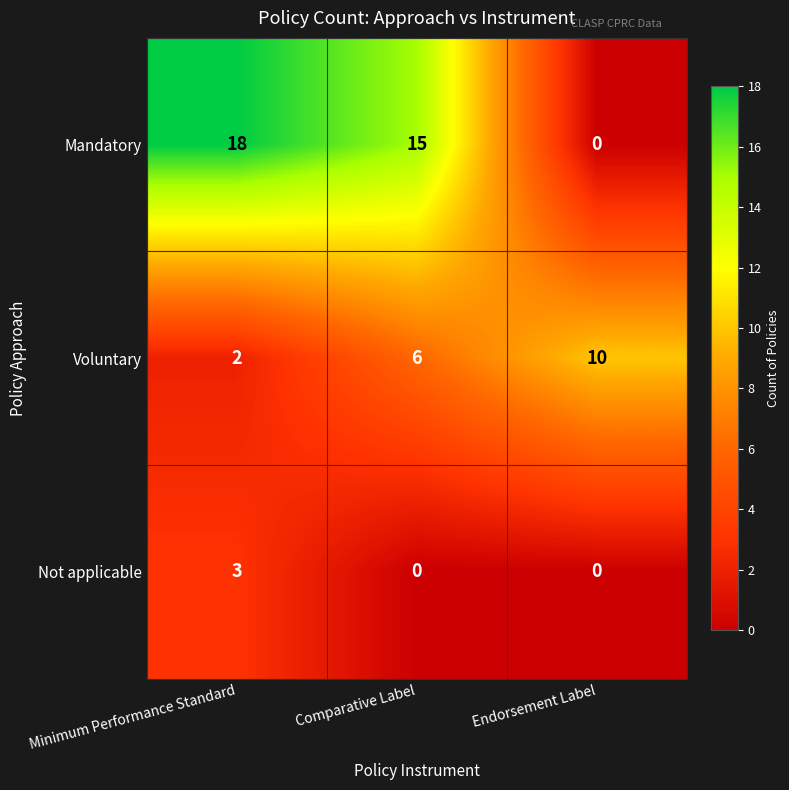

List the series in order of their peak value, lowest first.

Not applicable, Voluntary, Mandatory